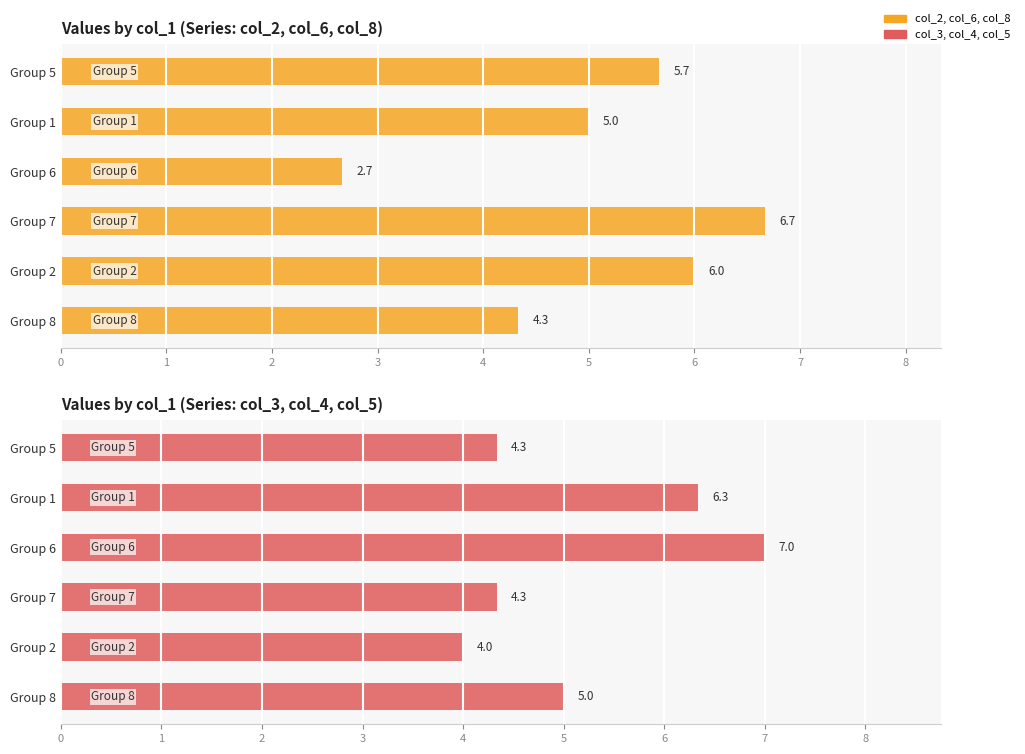

Rank the series at Group 5 from lowest to highest value.

col_3, col_4, col_5, col_2, col_6, col_8